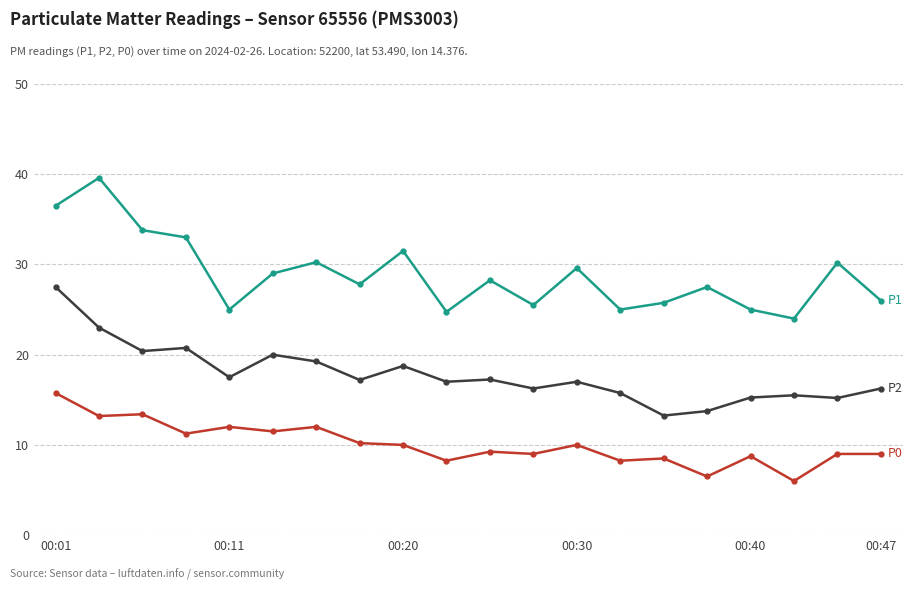

What is the maximum value shown in the chart?

39.6